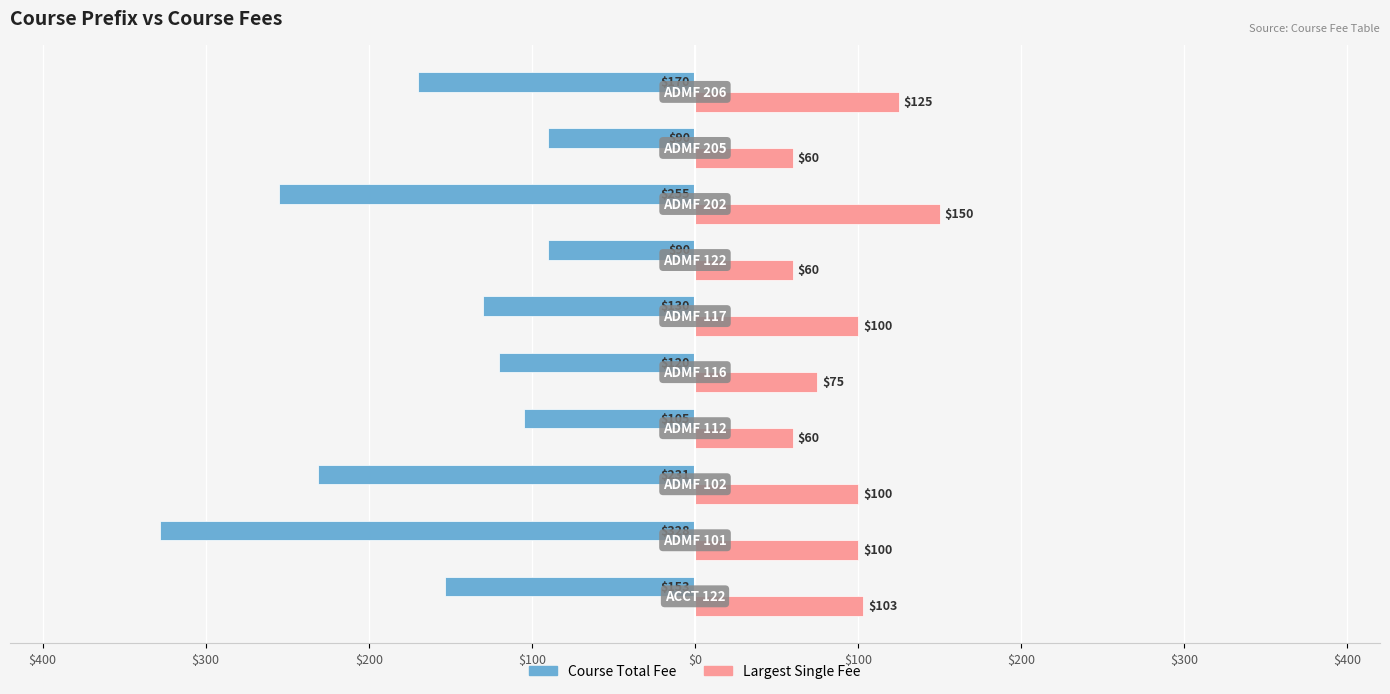

What are all the series names shown in the legend?

Course Total Fee, Largest Single Fee